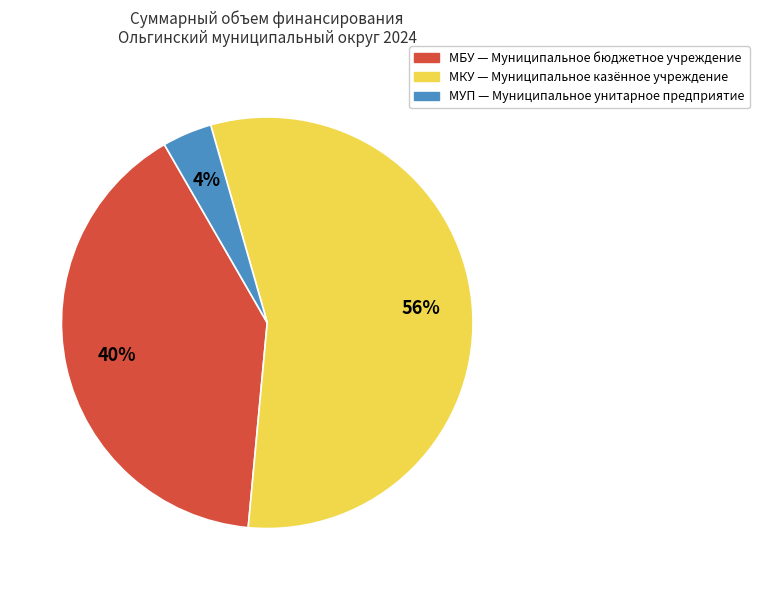

Is there any slice that represents more than half of the pie?

Yes